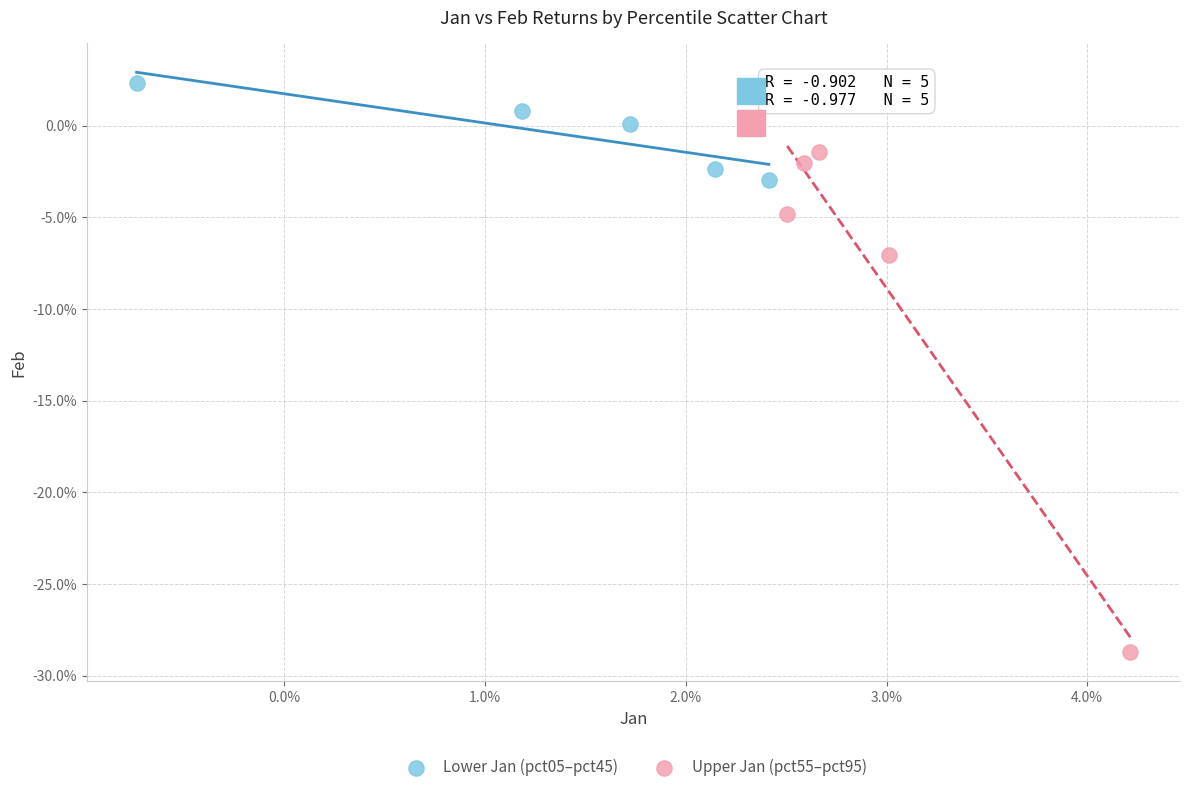

What are all the series names shown in the legend?

Lower Jan (pct05–pct45), Upper Jan (pct55–pct95)